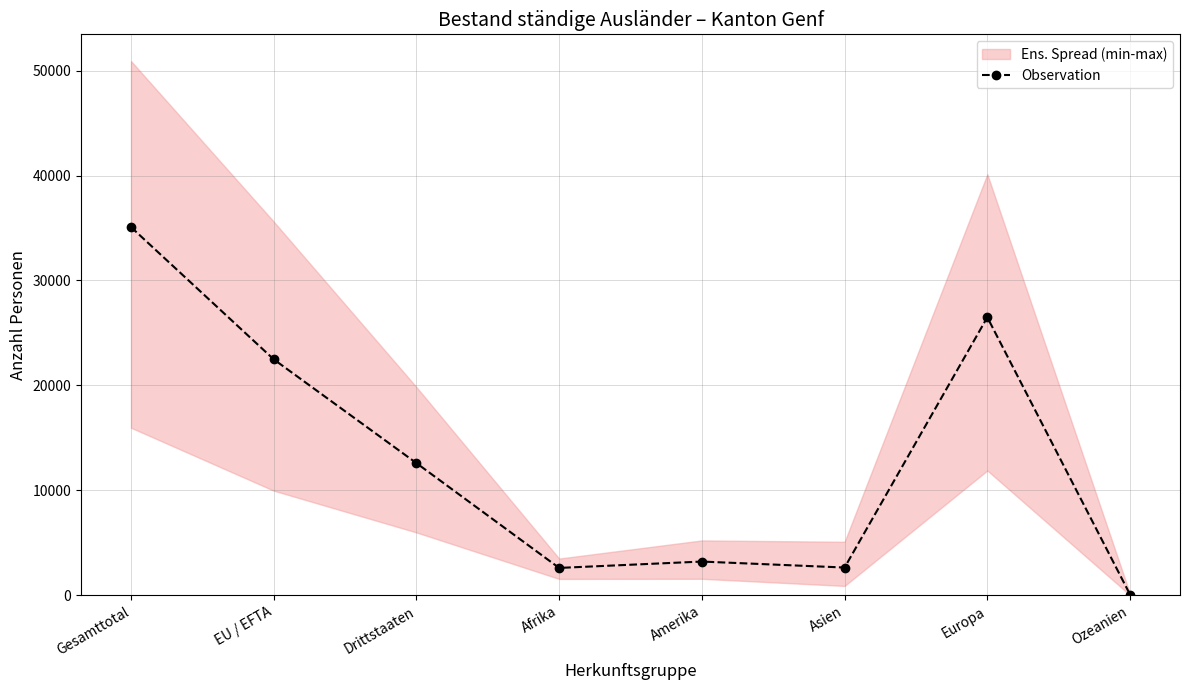

Reading right to left, transcribe all the data shown in this chart.

Ozeanien=76.5	Europa=26491.5	Asien=2649.3	Amerika=3219.7	Afrika=2613.0	Drittstaaten=12599.2	EU / EFTA=22487.0	Gesamttotal=35086.2